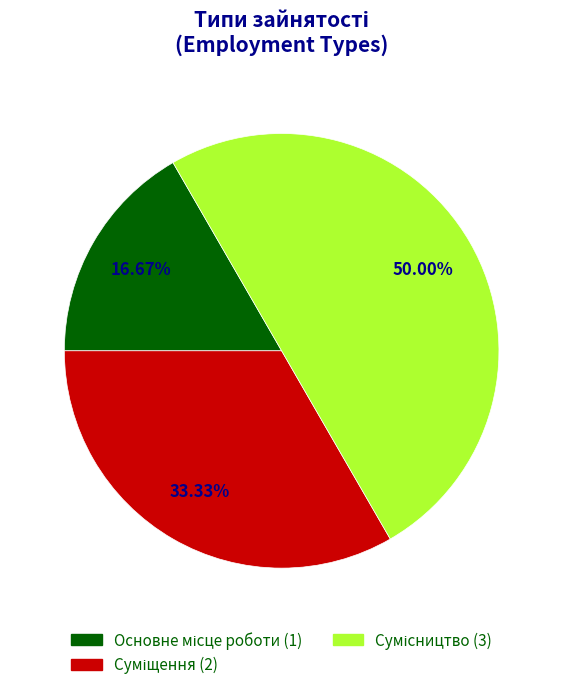

How many segments does this pie chart have?

3